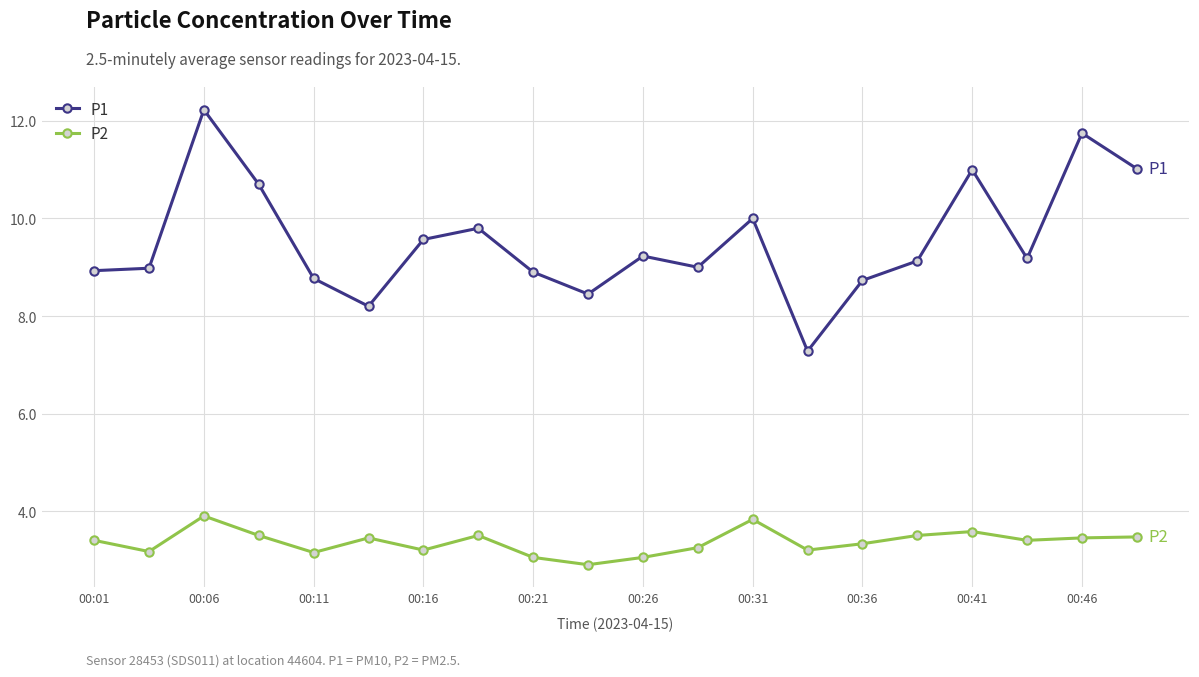

Which series has the largest range (max minus min)?

P1